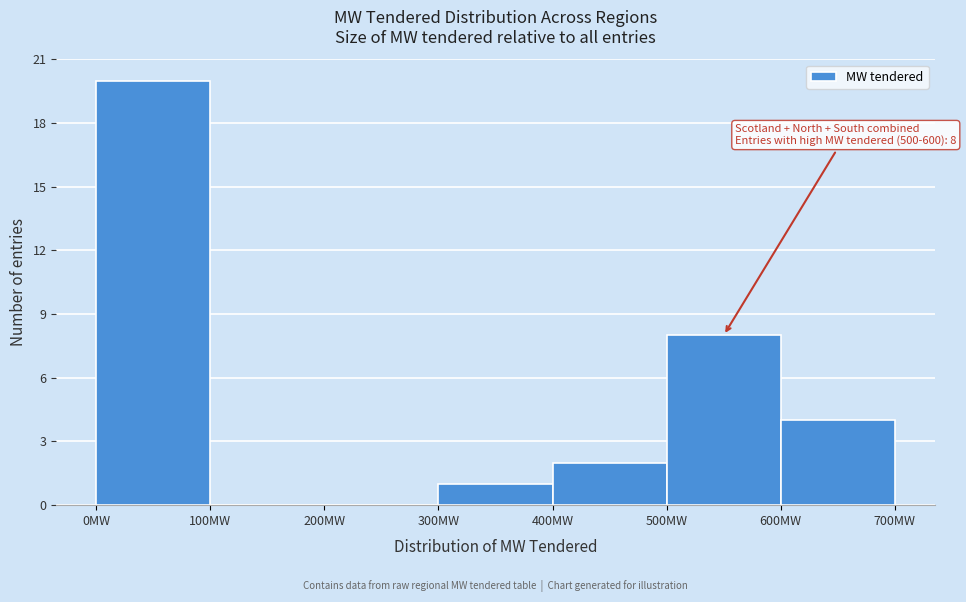

Which range on the x-axis has the tallest bar?

0 to 100